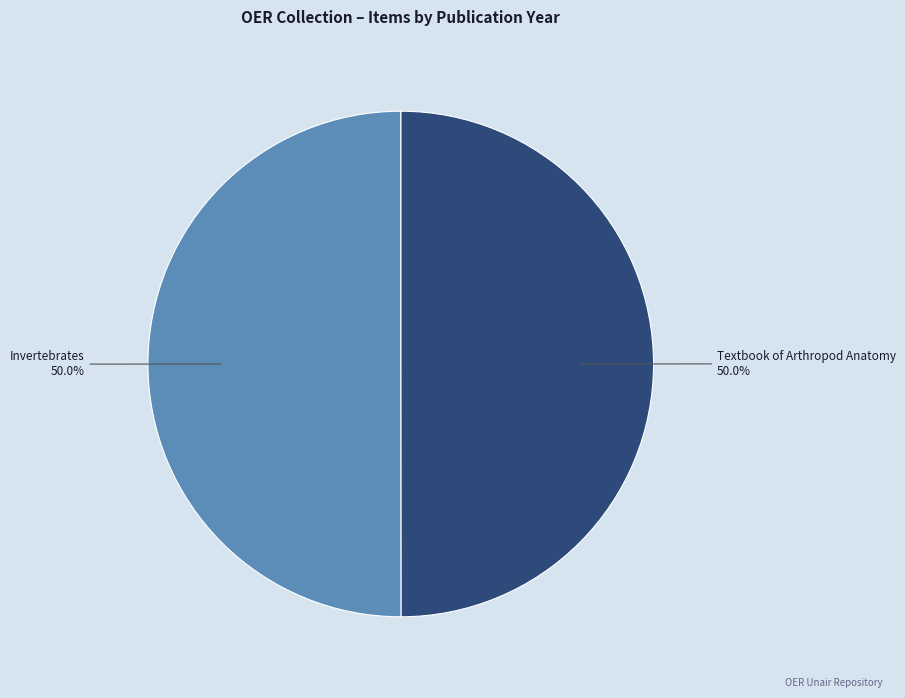

Count the number of slices in the pie.

2